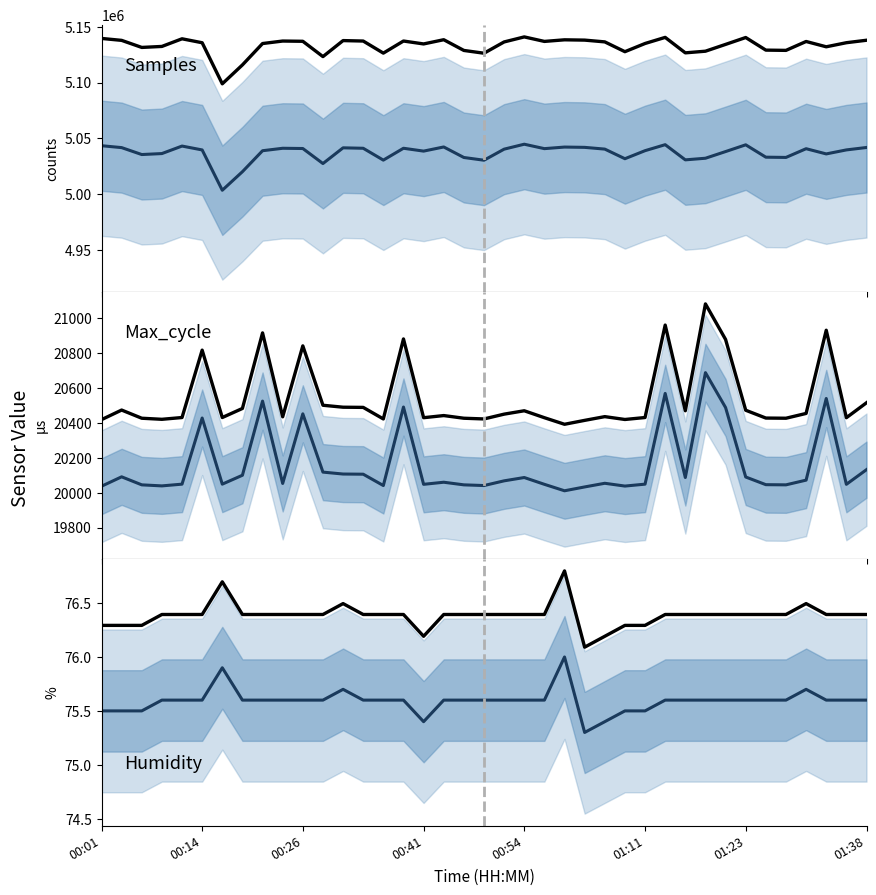

What is the approximate value of Samples (upper) at 14?

5126326.1